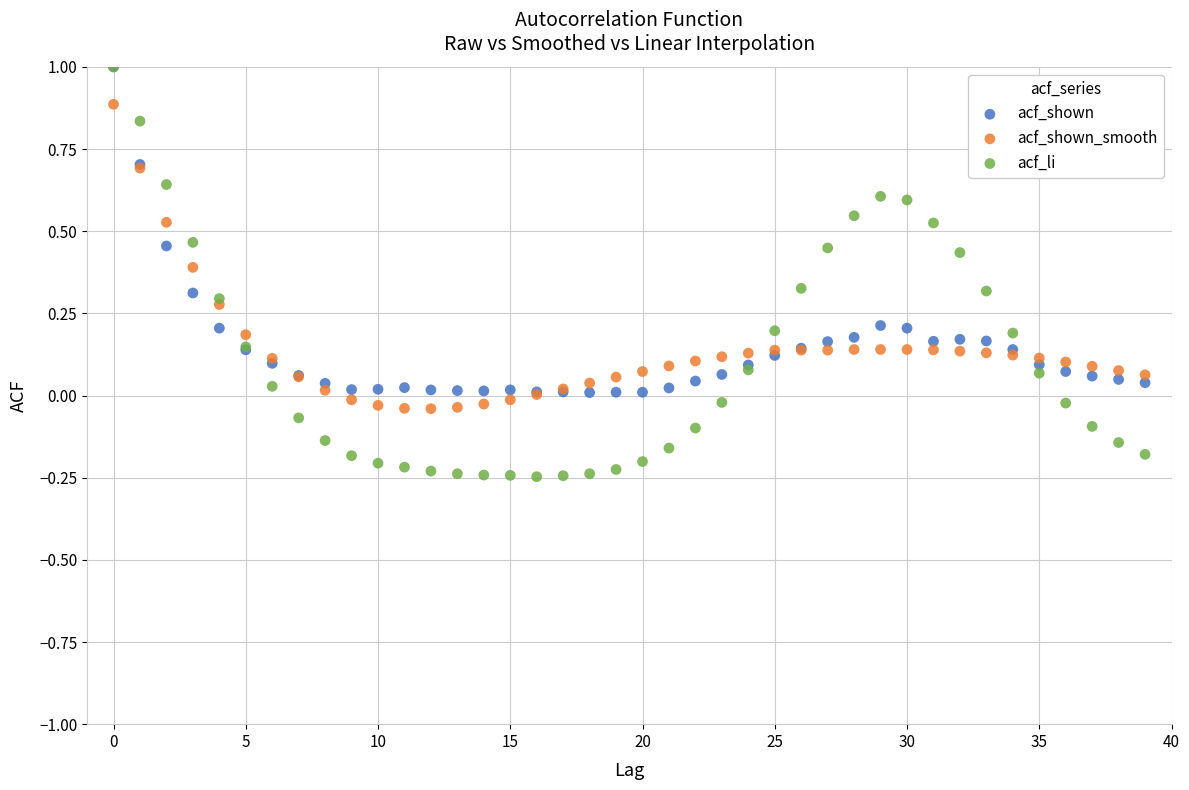

What are all the series names shown in the legend?

acf_shown, acf_shown_smooth, acf_li